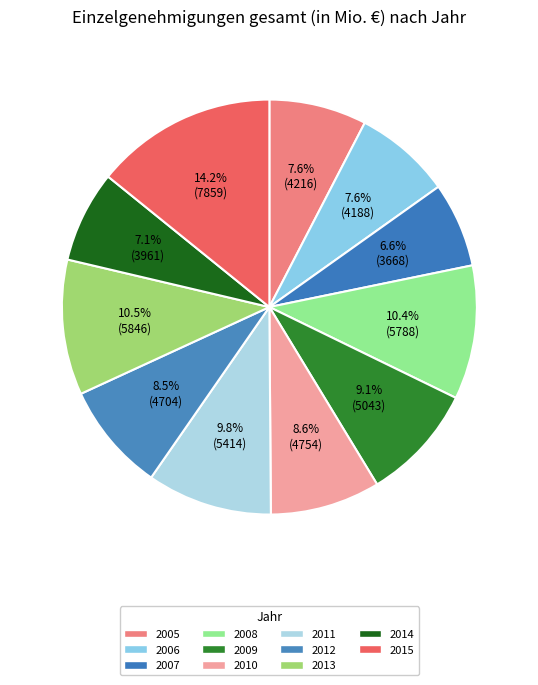

What percentage is NOT represented by 2015?

85.8%